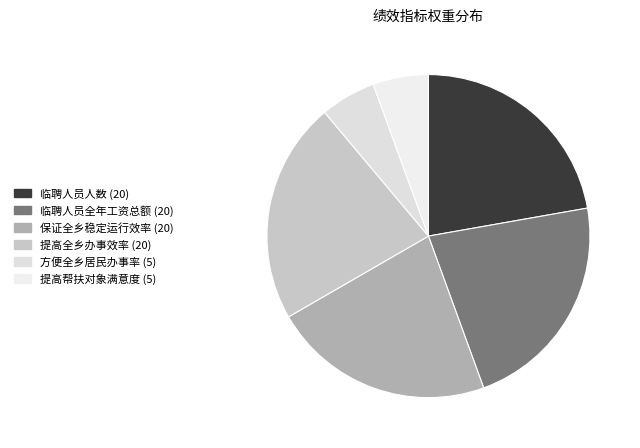

Count the number of slices in the pie.

6